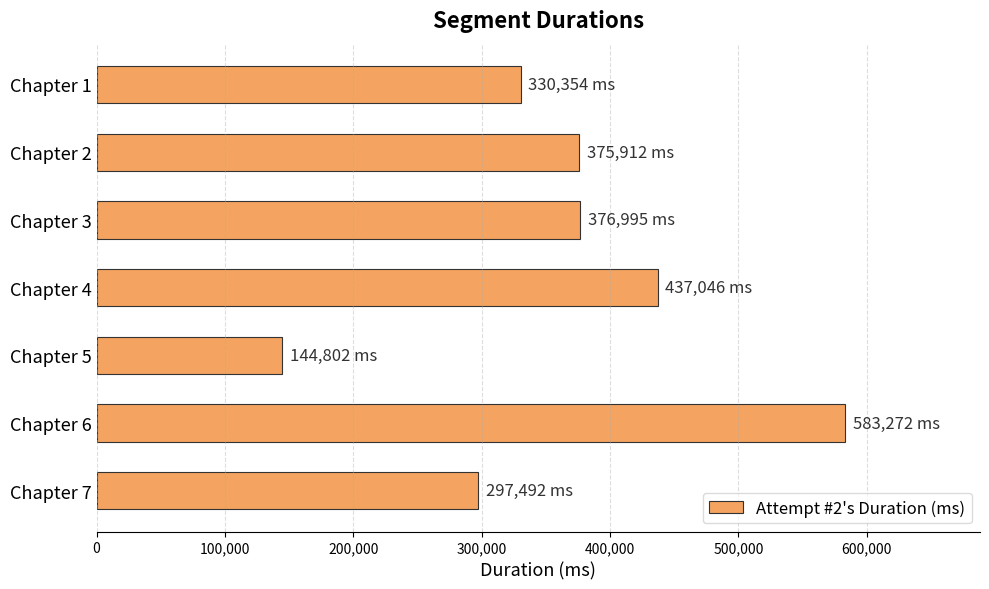

What is the value of the 6th bar from the top?

583272